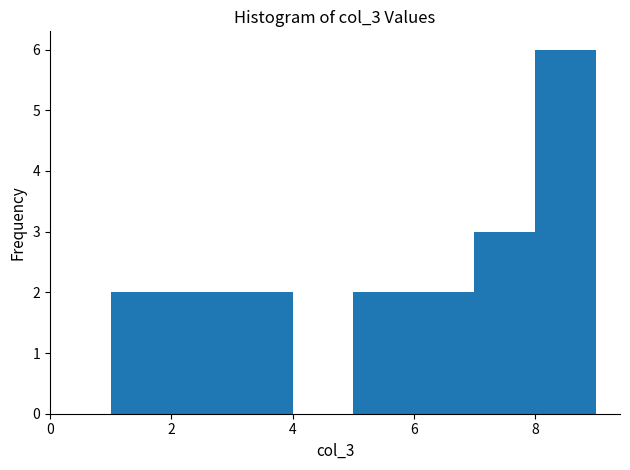

Reading left to right, transcribe this chart: for each bar, give the range it covers on the x-axis and its height. The values are not printed on the chart, so give them approximately, as read against the axis.

1 to 2: 2
2 to 3: 2
3 to 4: 2
4 to 5: 0
5 to 6: 2
6 to 7: 2
7 to 8: 3
8 to 9: 6